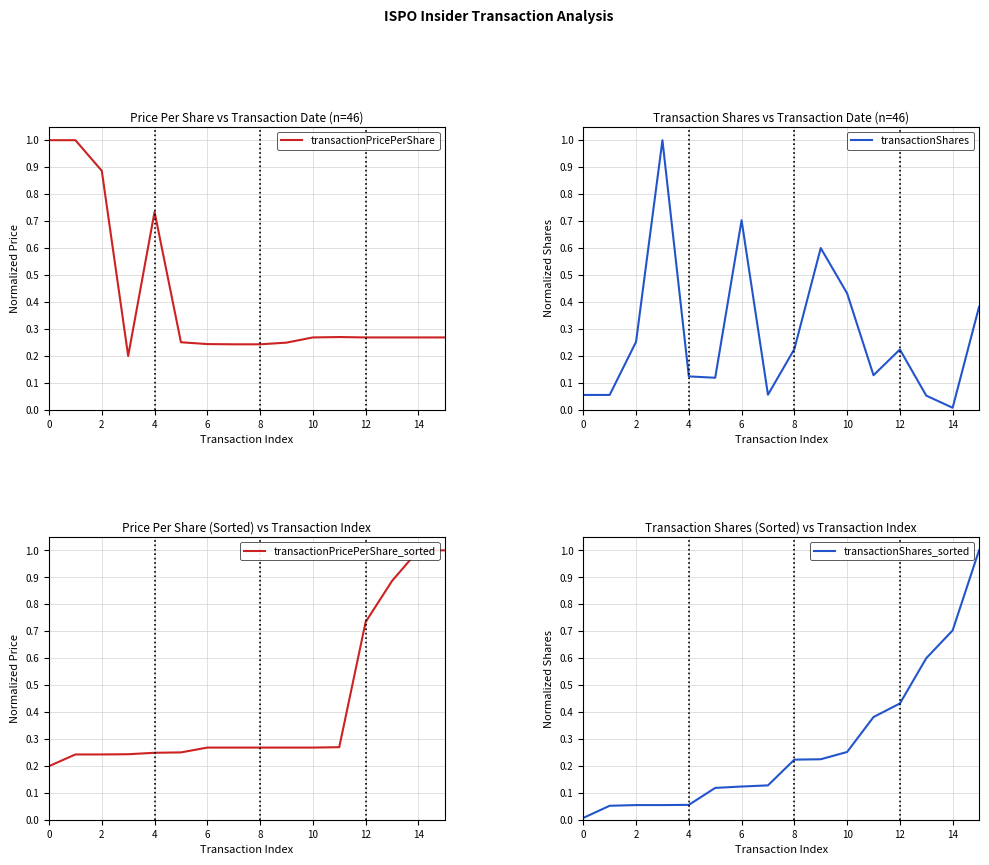

How many times do transactionPricePerShare and transactionShares_sorted cross each other?

1